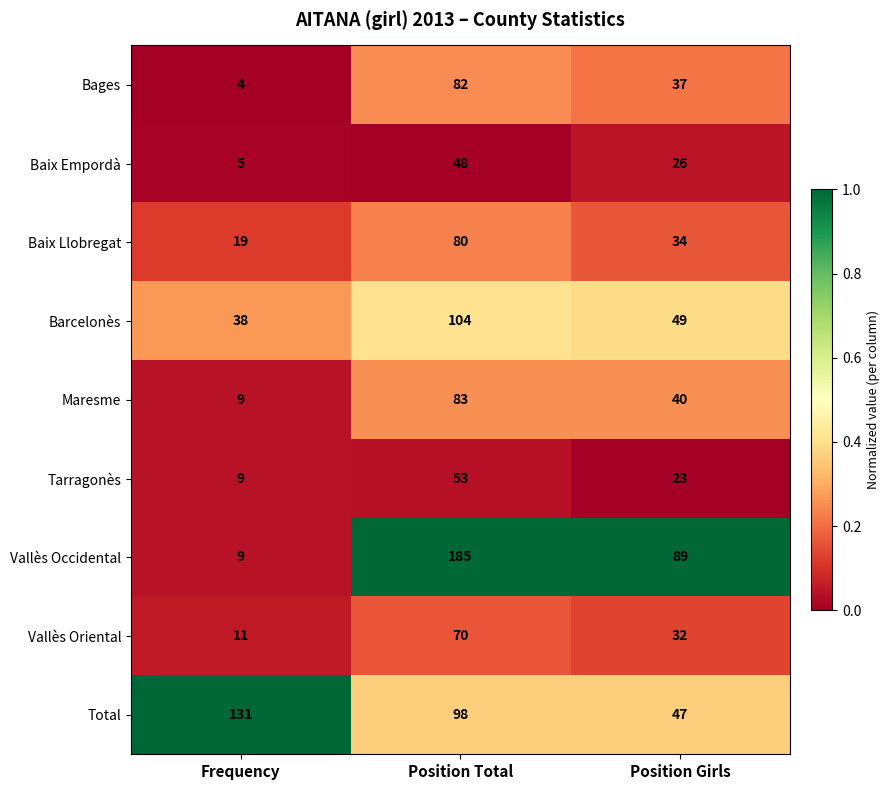

Which series has the widest spread of values?

Vallès Occidental